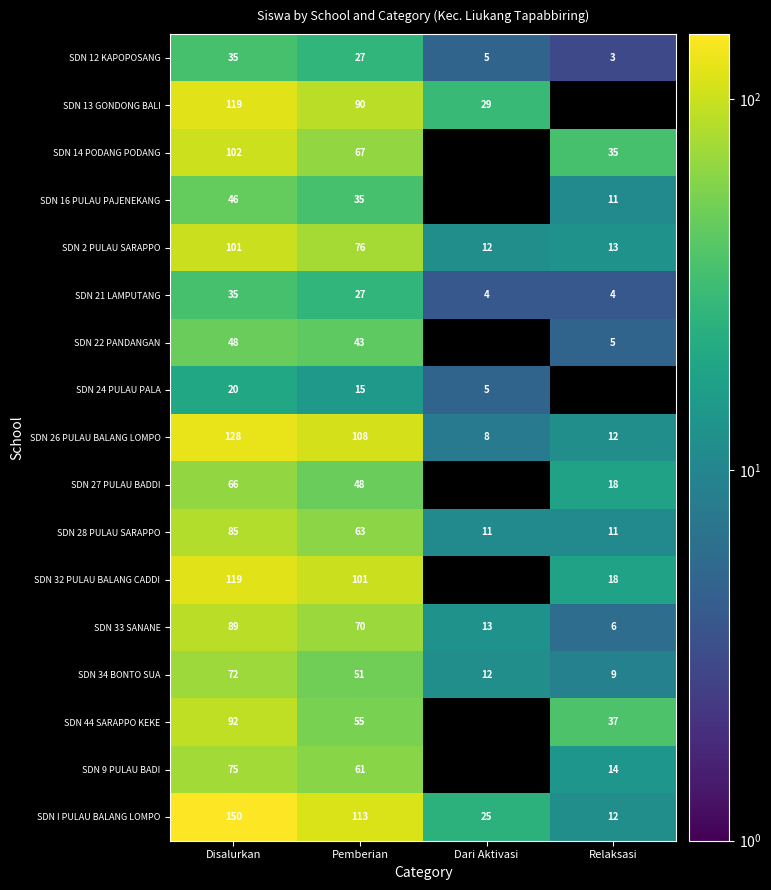

What is the difference between the maximum and second lowest values in the SDN 12 KAPOPOSANG series?

30